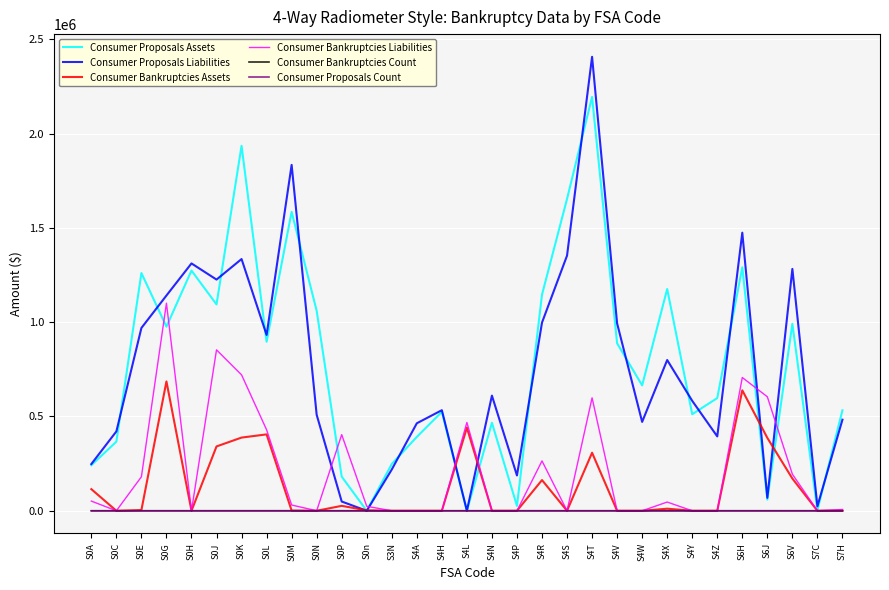

Which series has the largest range (max minus min)?

Consumer Proposals Liabilities